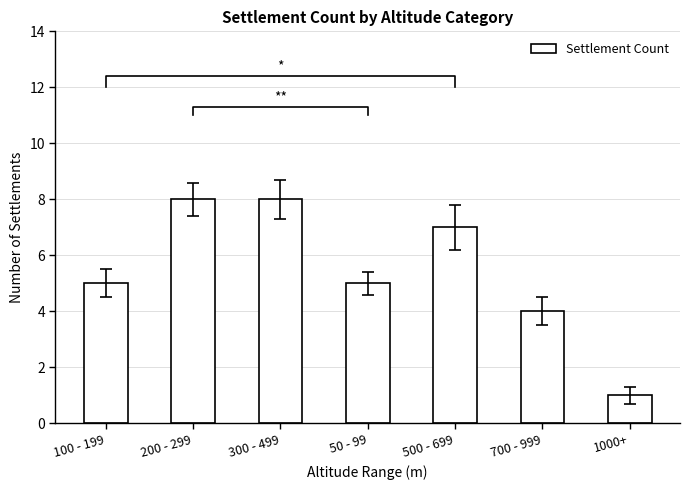

True or false: the data shows 4 at 700 - 999.

True